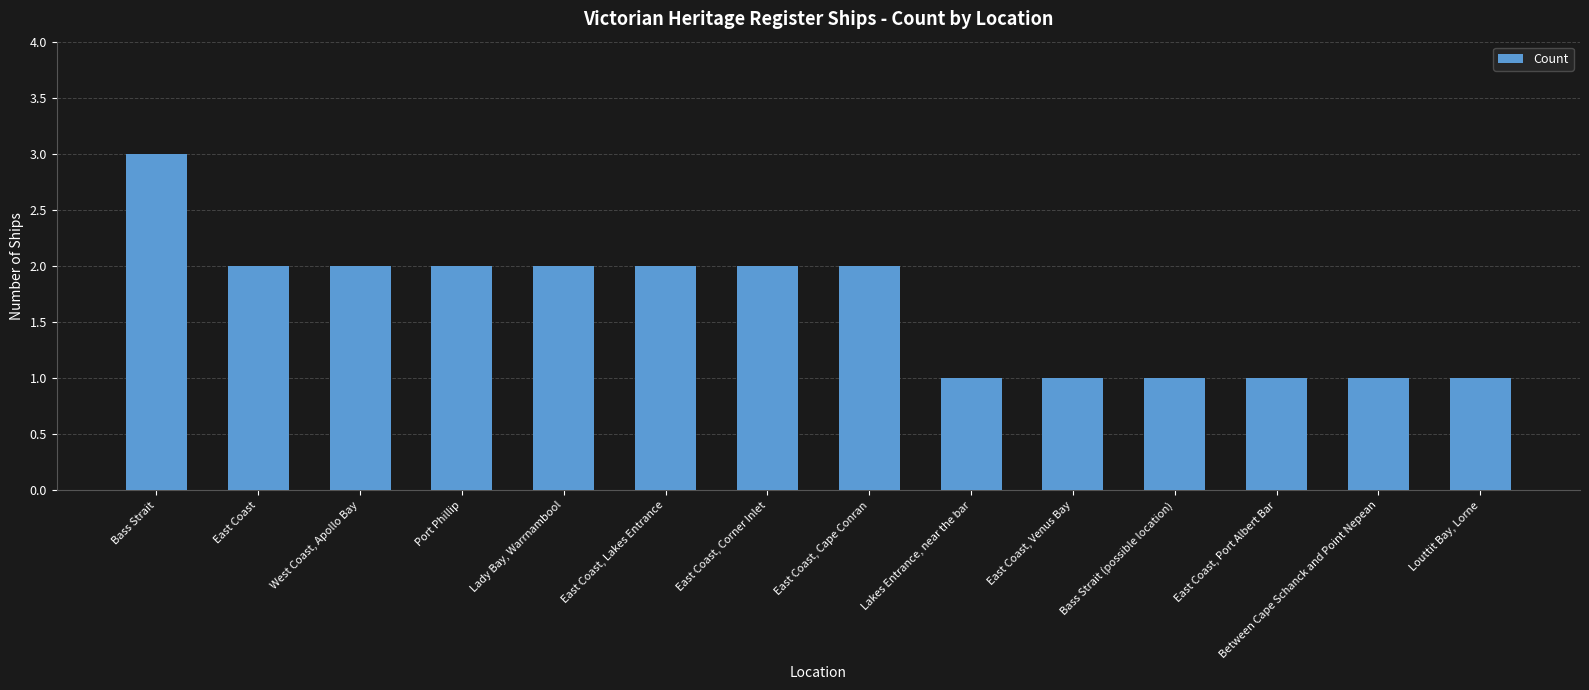

Which category has the highest value across all series?

Bass Strait